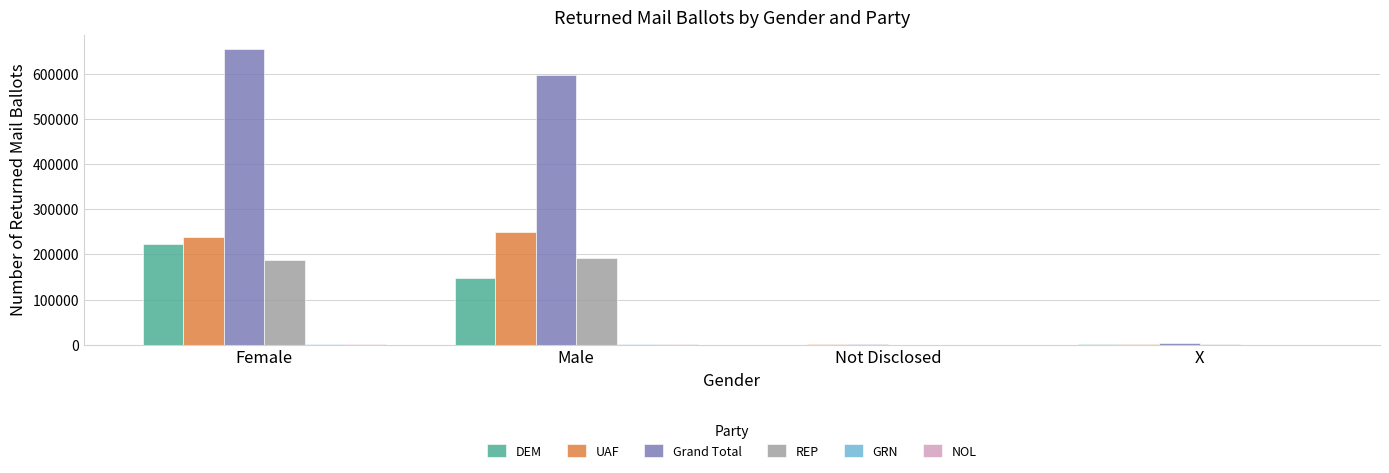

At which label is REP closest to 96308?

Female